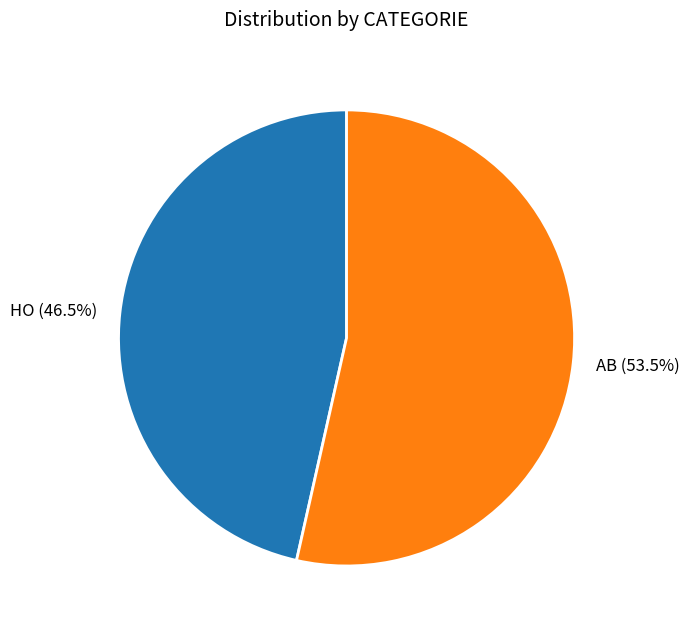

To the nearest percent, what is the difference between the AB and HO slice percentages?

7%